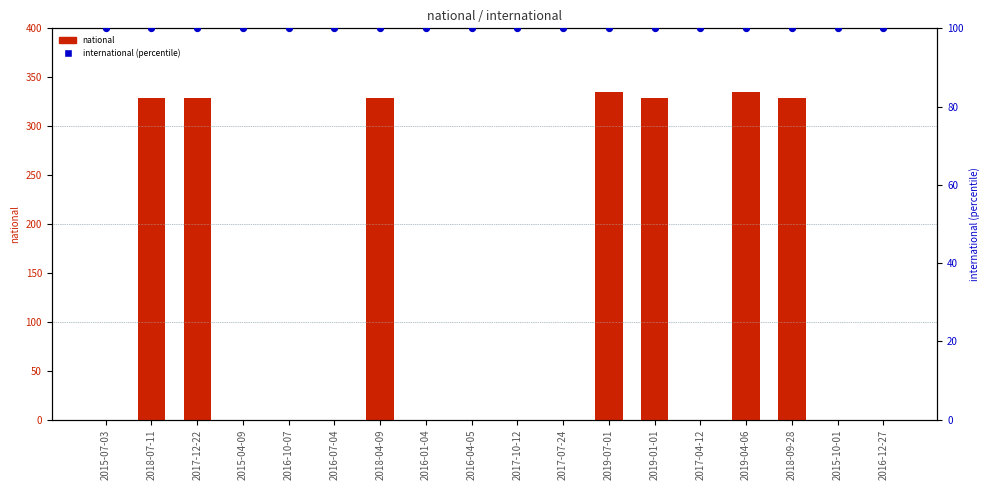

Which series has the widest spread of Y values?

national